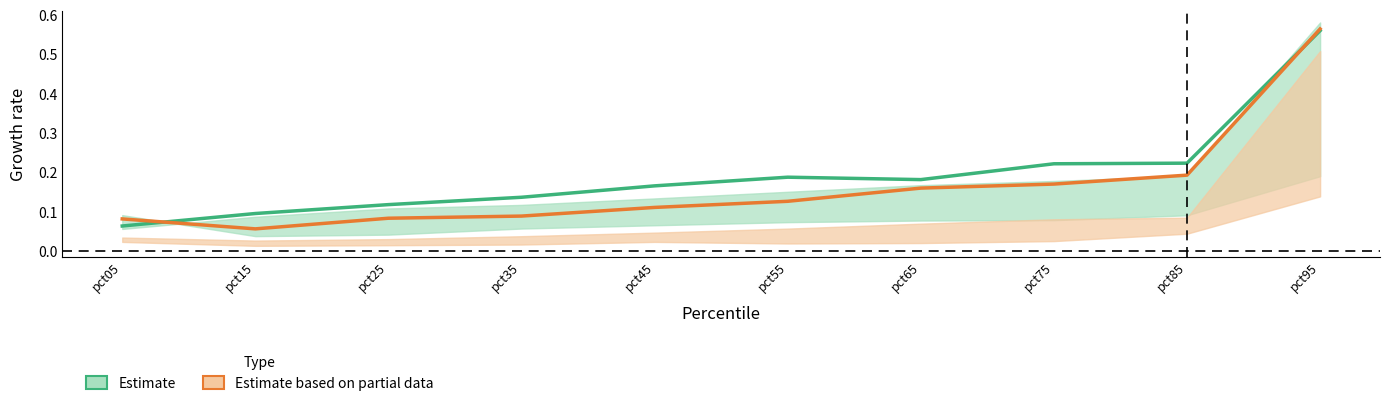

What is the difference between the second highest and minimum values in the Estimate series?

0.2